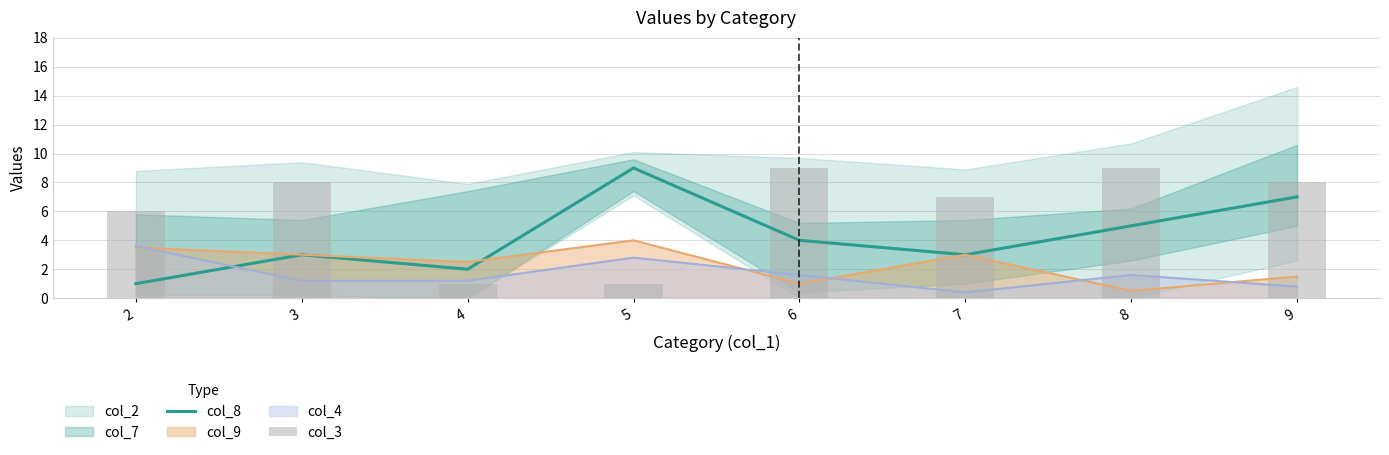

What is the greatest value displayed?

9